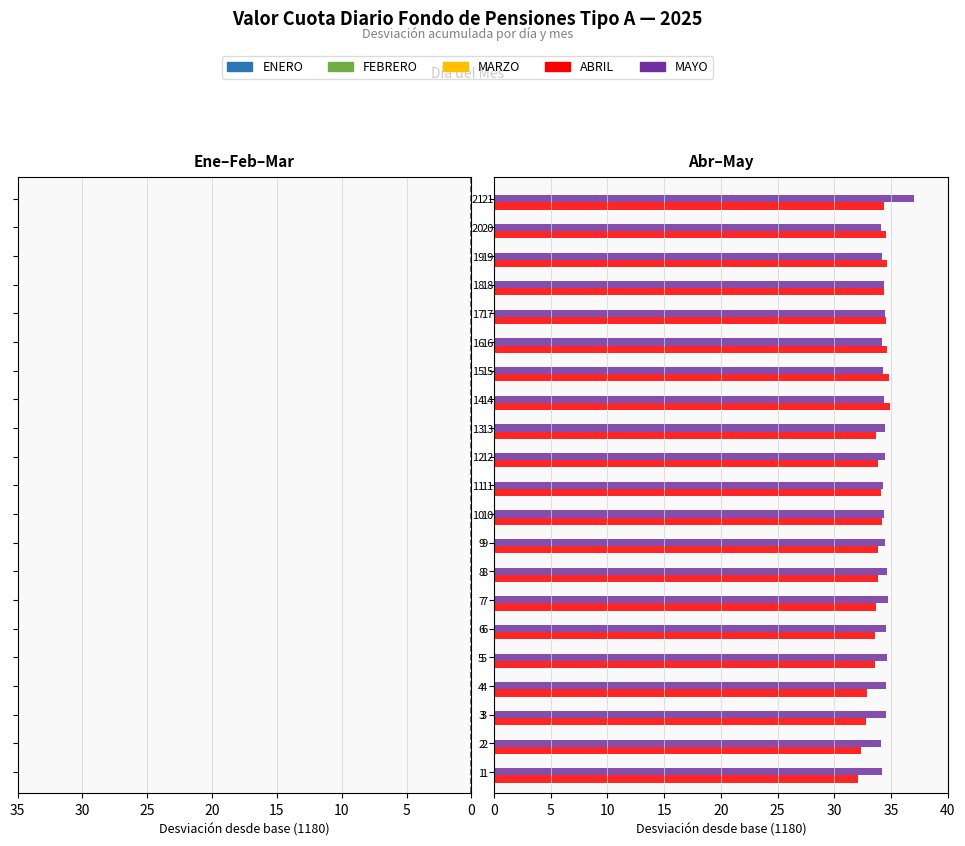

Read the MAYO value at 18.

34.4